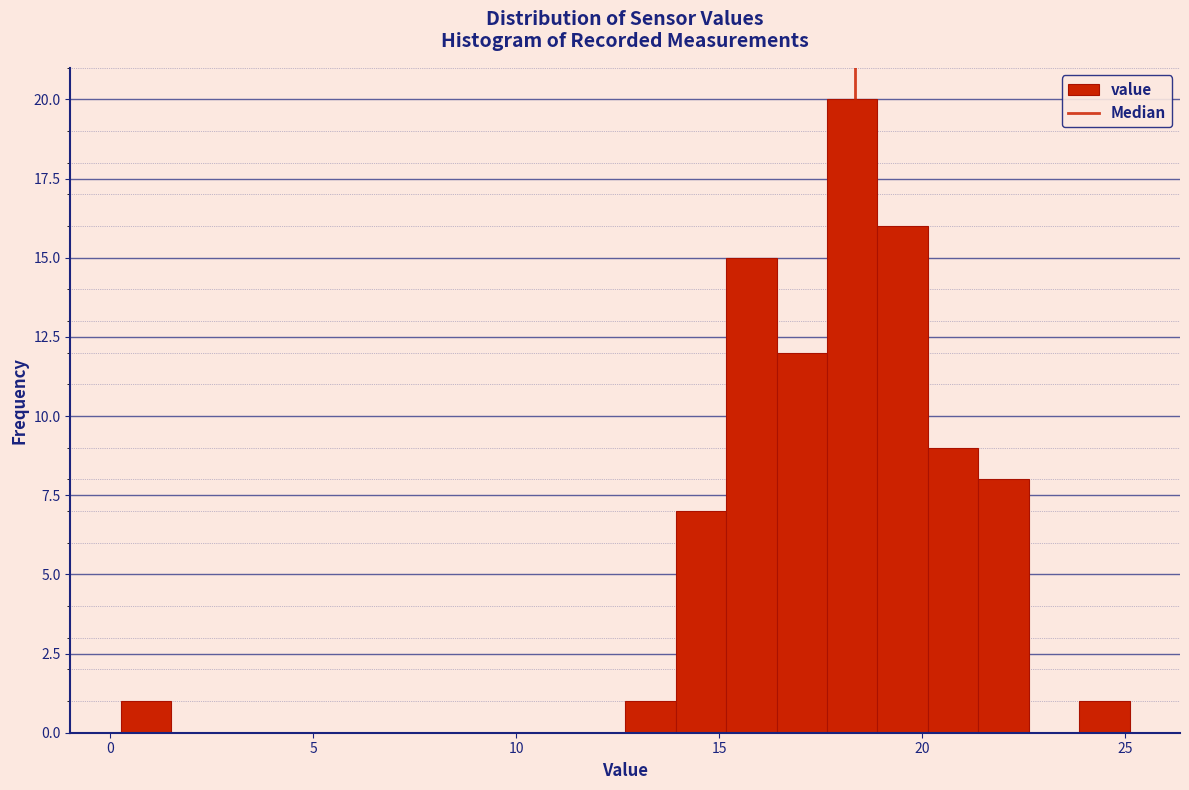

Around what value on the x-axis is the tallest bar? Give the approximate position of its centre, as read against the axis.

18.5